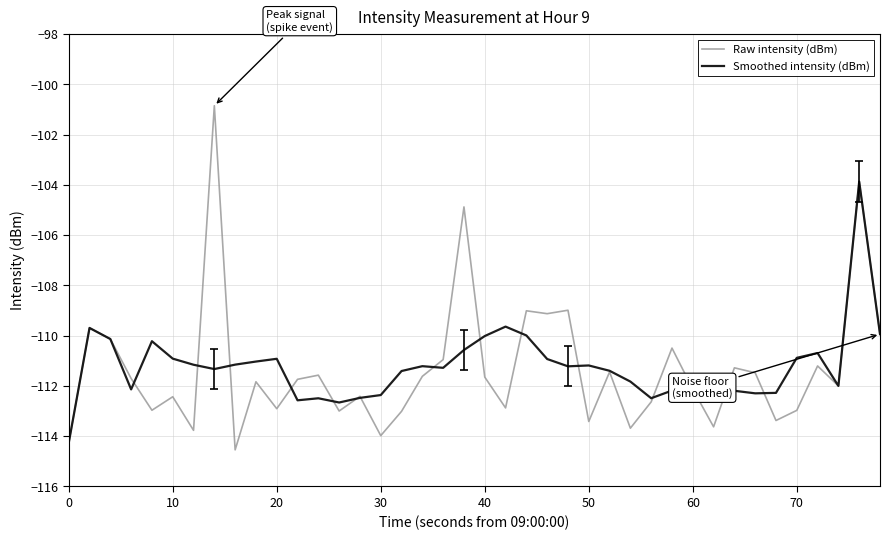

Which series has the widest spread of values?

Raw intensity (dBm)